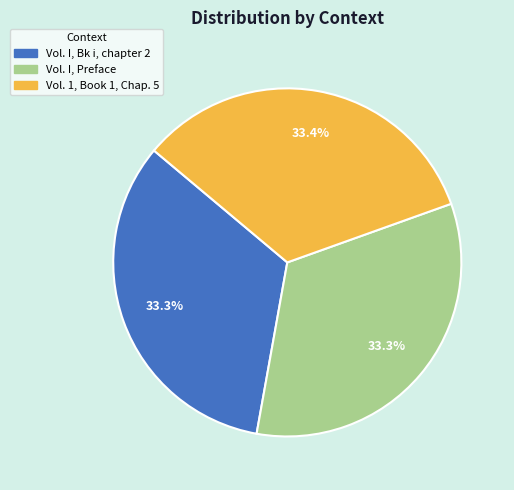

Is the sum of Vol. I, Preface and Vol. I, Bk i, chapter 2 greater than half?

Yes